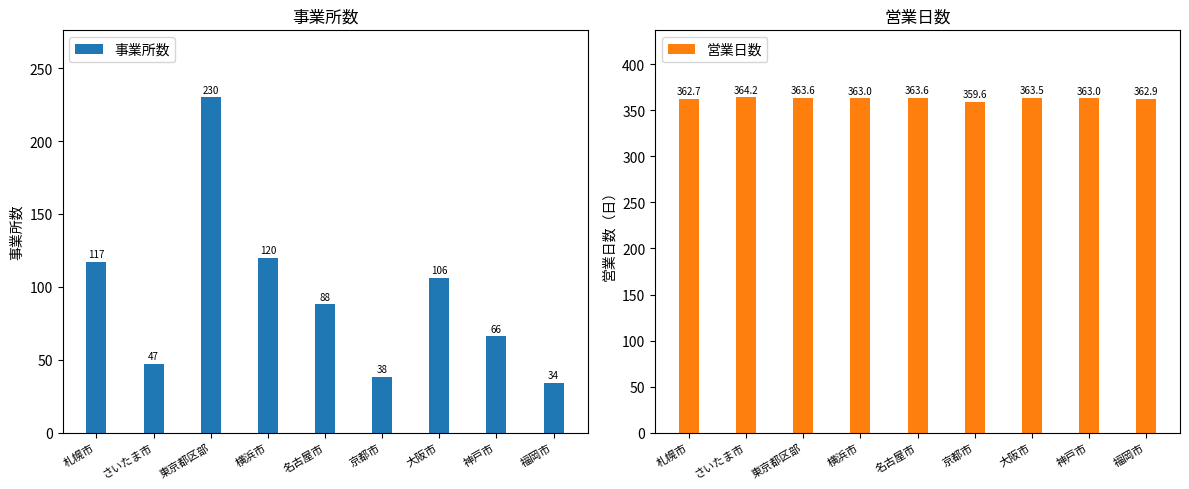

What is the sum of all 営業日数 values?

3266.1